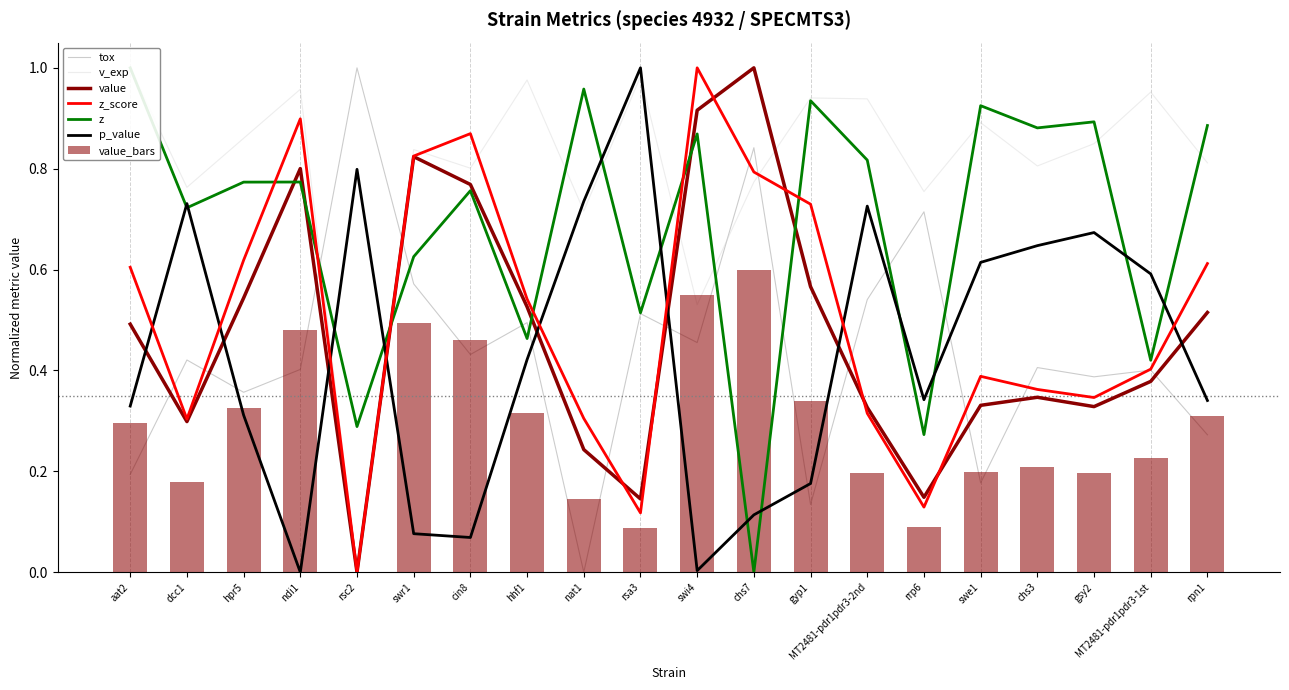

How many values in the value series exceed 0?

19